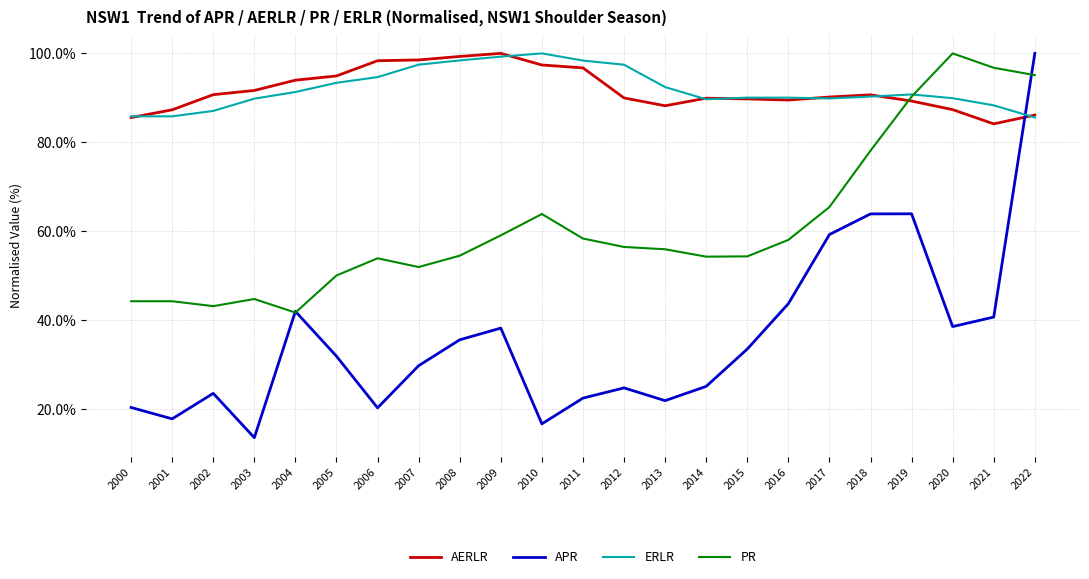

How many intersections are there between APR and ERLR?

1